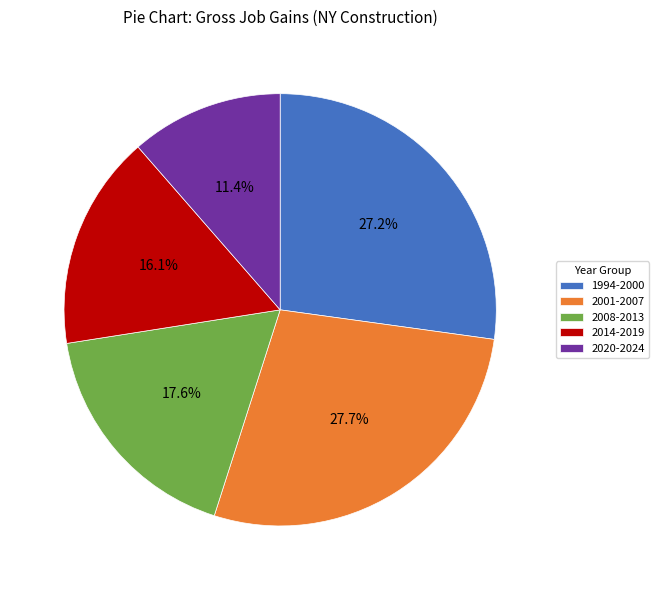

What percentage do 2008-2013 and 2014-2019 together represent?

33.7%